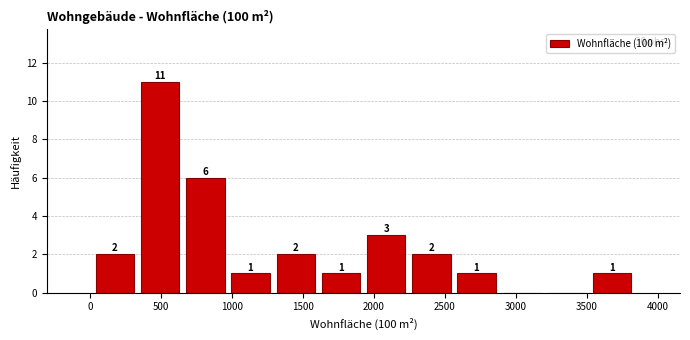

Over which range of the x-axis is the bar tallest?

350 to 650